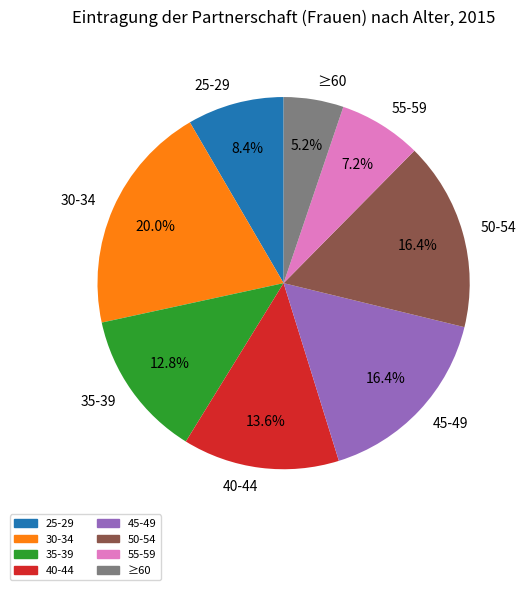

What percentage is the 30-34 slice, to the nearest percent?

20%